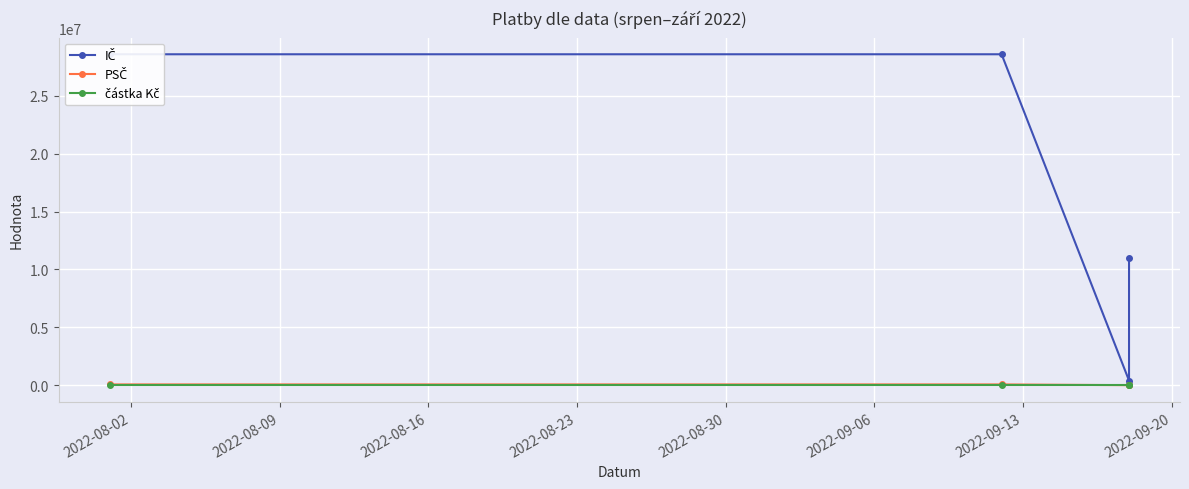

Which series changed the most between 2022-08-02 and 2022-08-16?

IČ